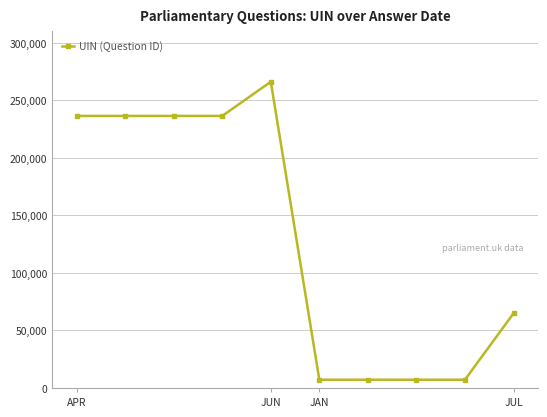

What is the average value?

130561